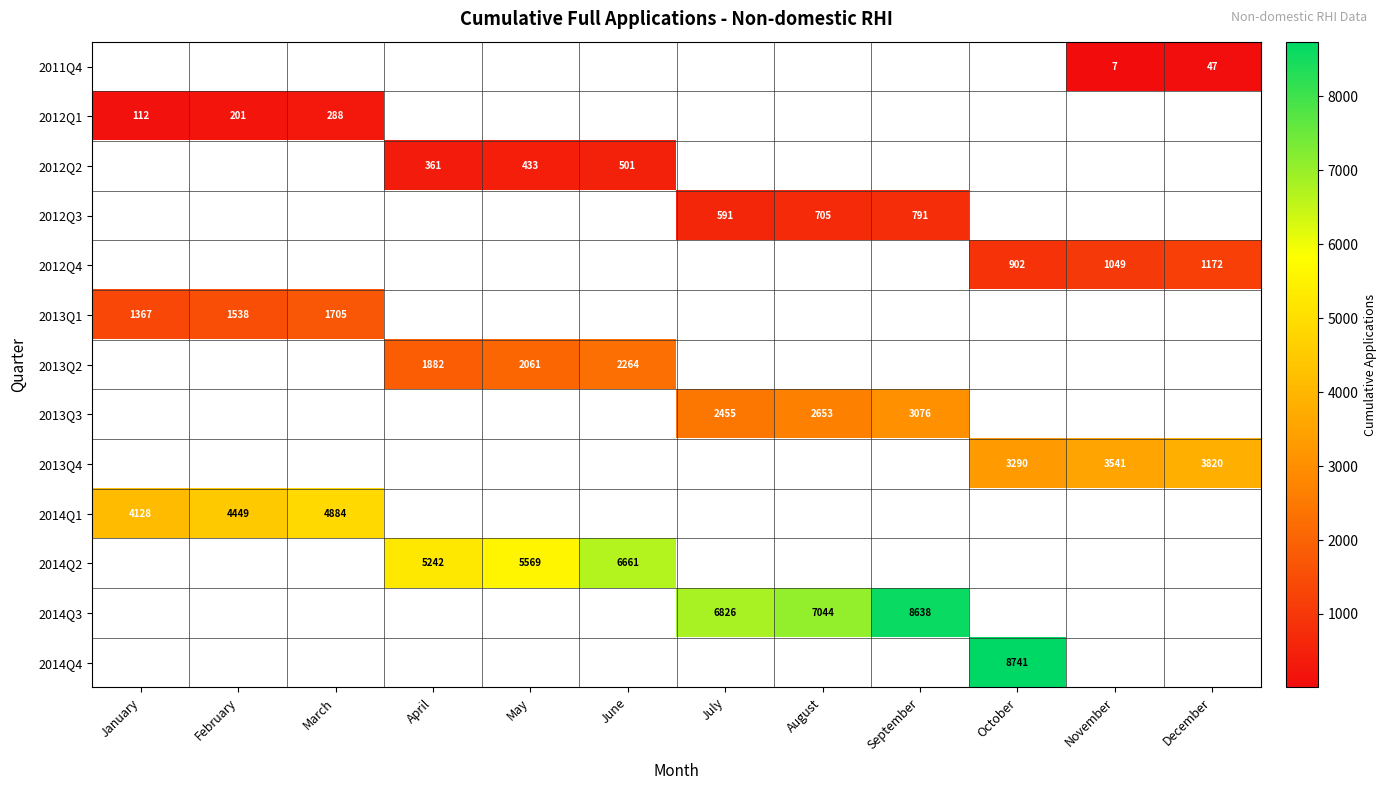

The 2014Q1 series shows 1259 at February. True or false?

False